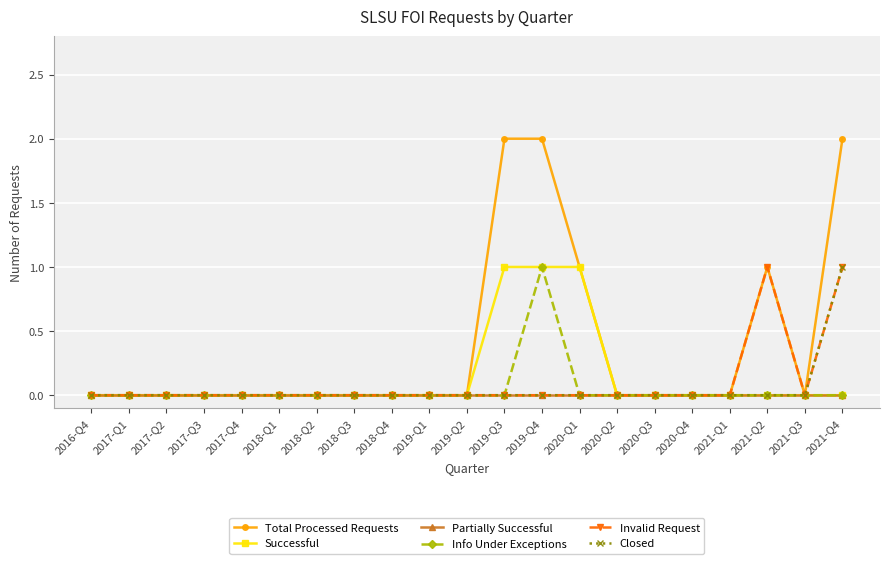

Count the number of categories in the chart.

21